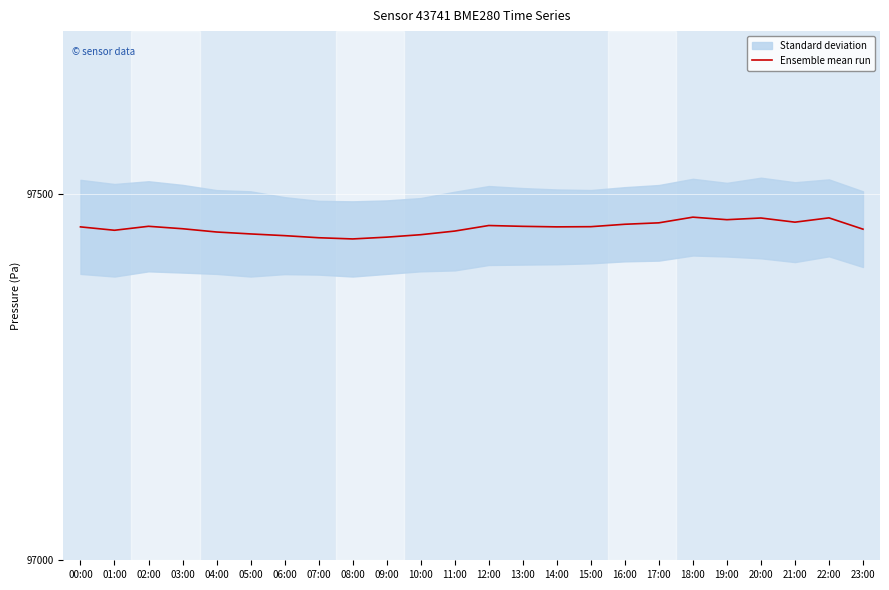

True or false: there are more than 1 points higher than both neighbors.

True